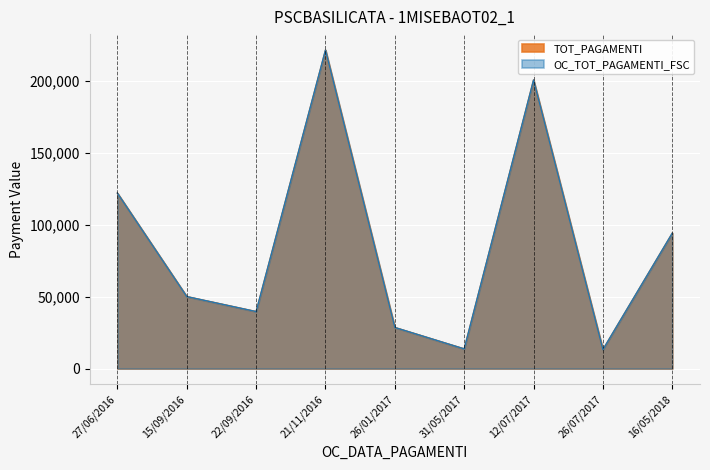

True or false: TOT_PAGAMENTI has more than 0 points higher than both neighbors.

True